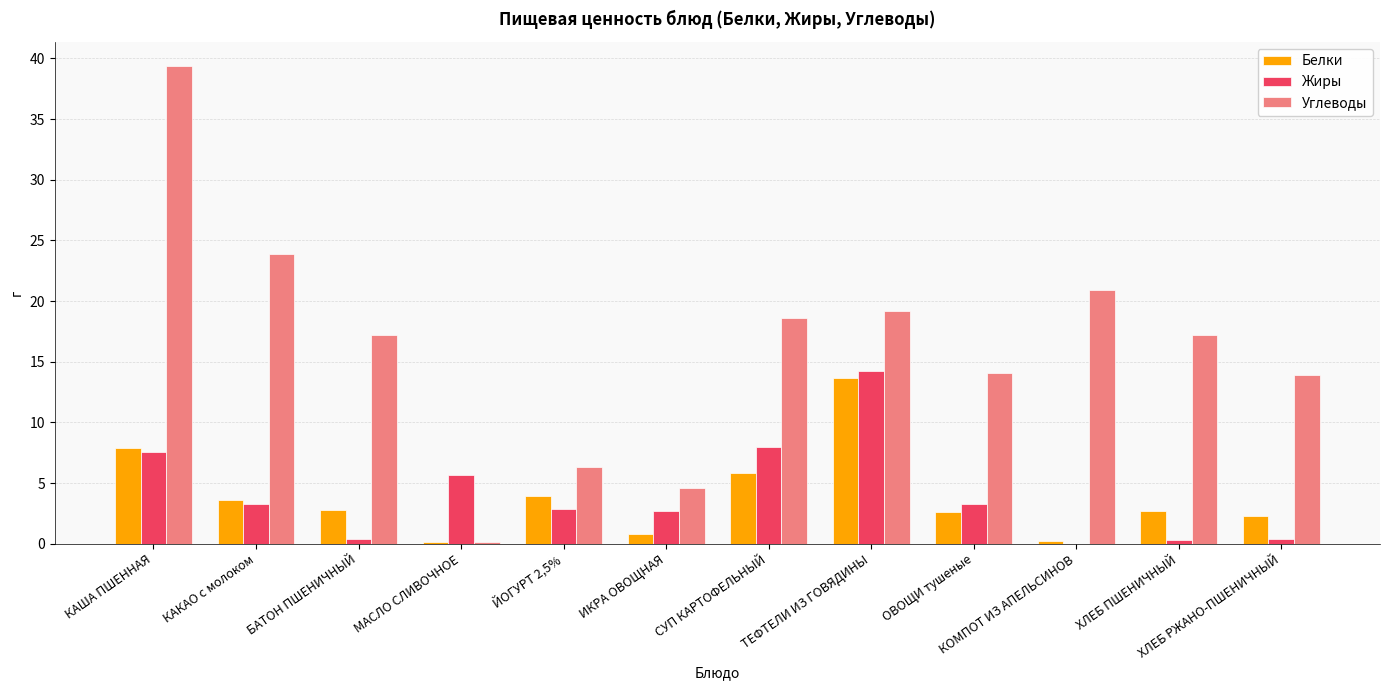

Which category has the highest value in the Углеводы series?

КАША ПШЕННАЯ